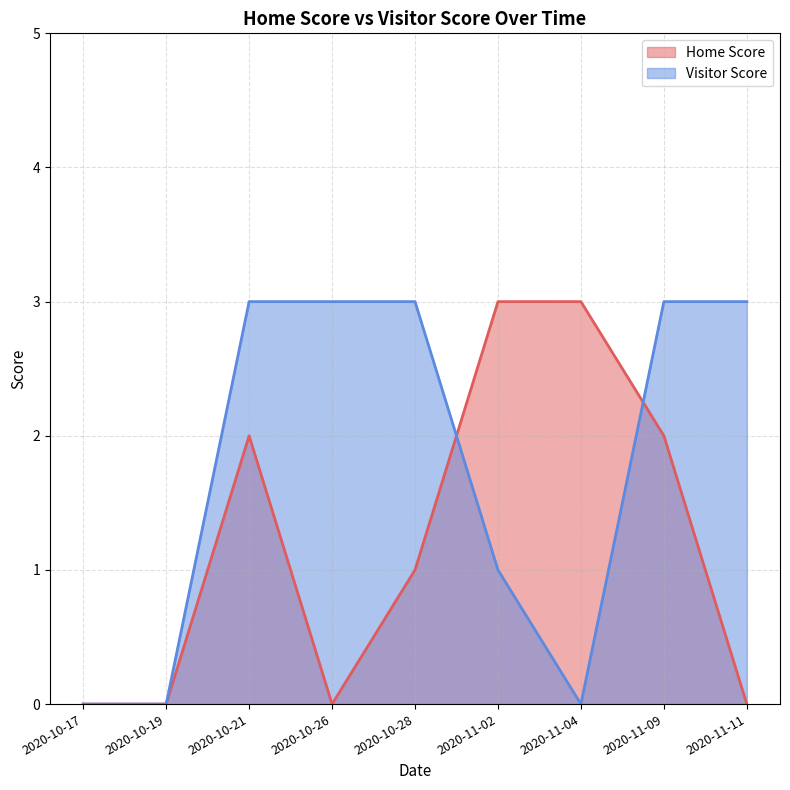

True or false: Home Score and Visitor Score intersect in this chart.

True